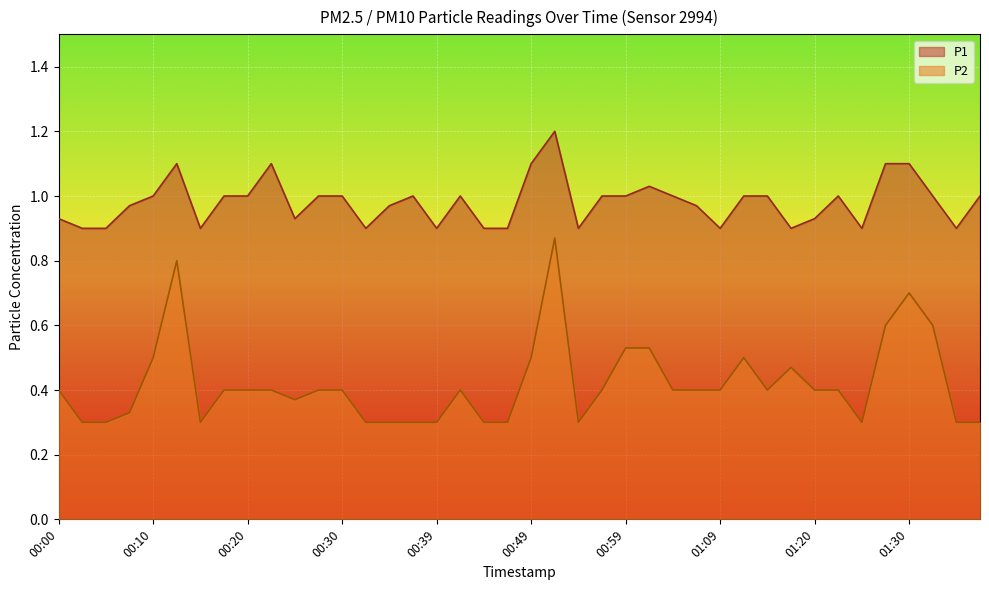

How many P2 values are between 0 and 1?

40